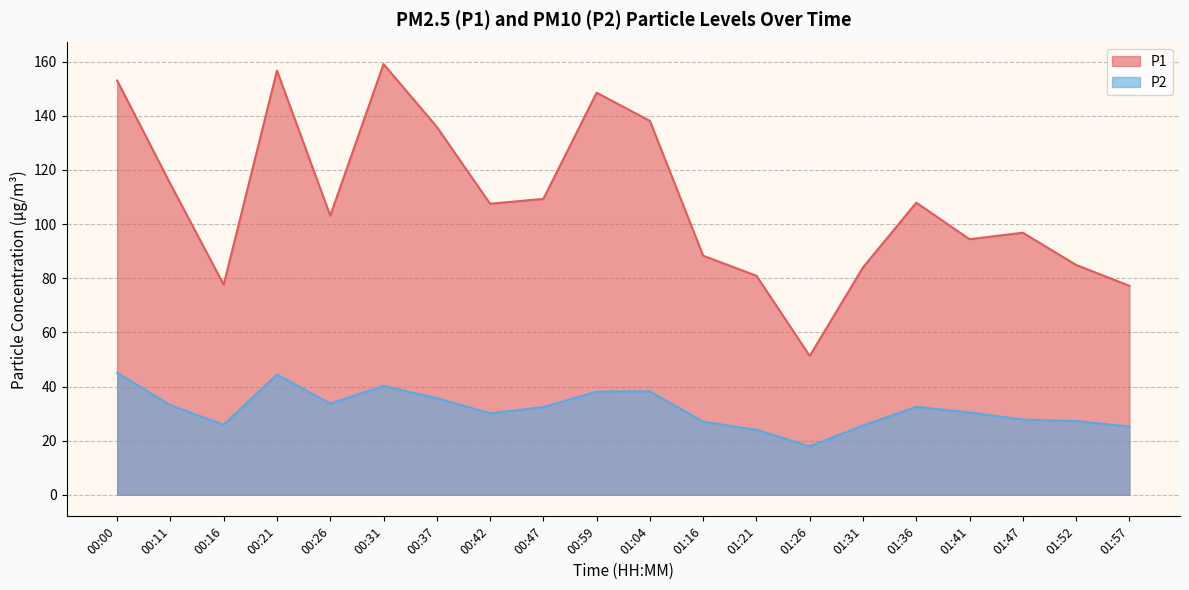

How many interior local valleys does the P2 series have?

4